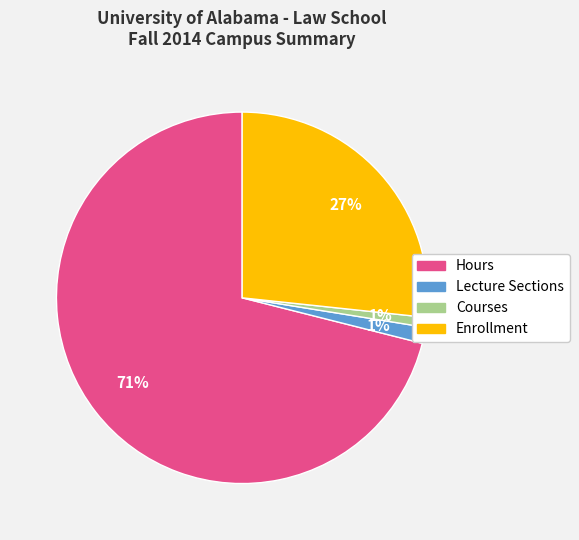

Which category accounts for the majority?

Hours